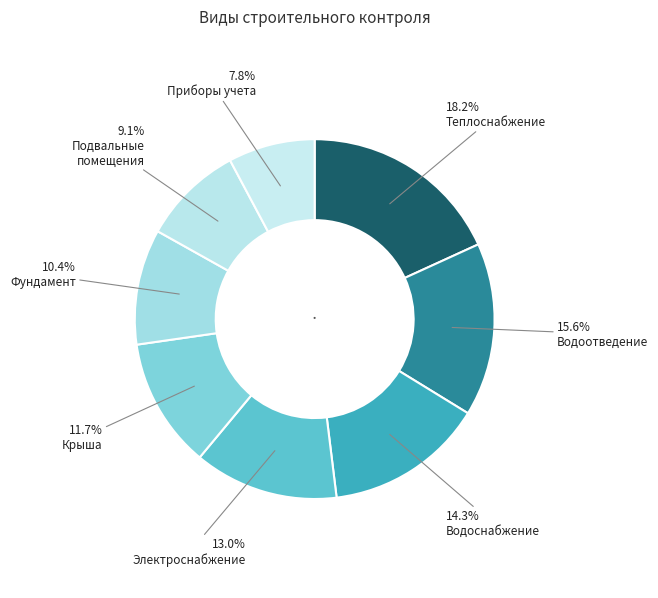

Count the number of slices in the pie.

8